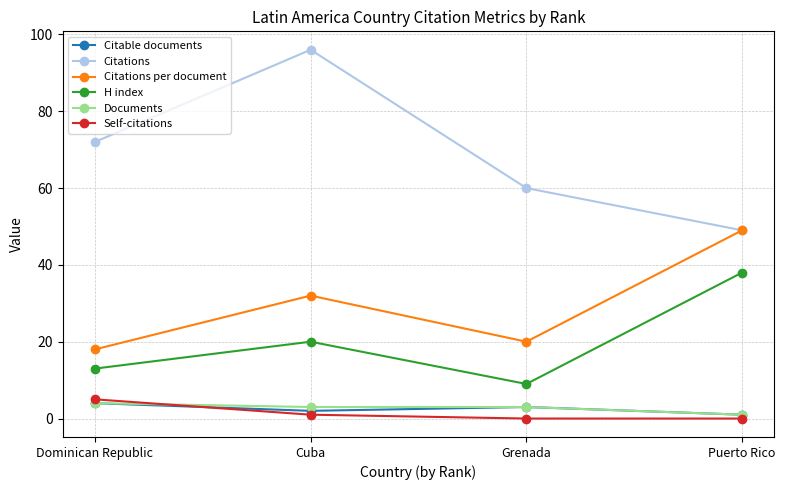

What is the label of the 1st point from the left?

Dominican Republic